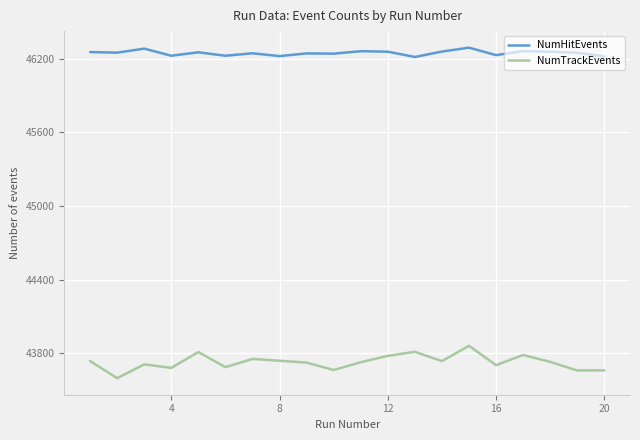

Which series has the widest spread of values?

NumTrackEvents